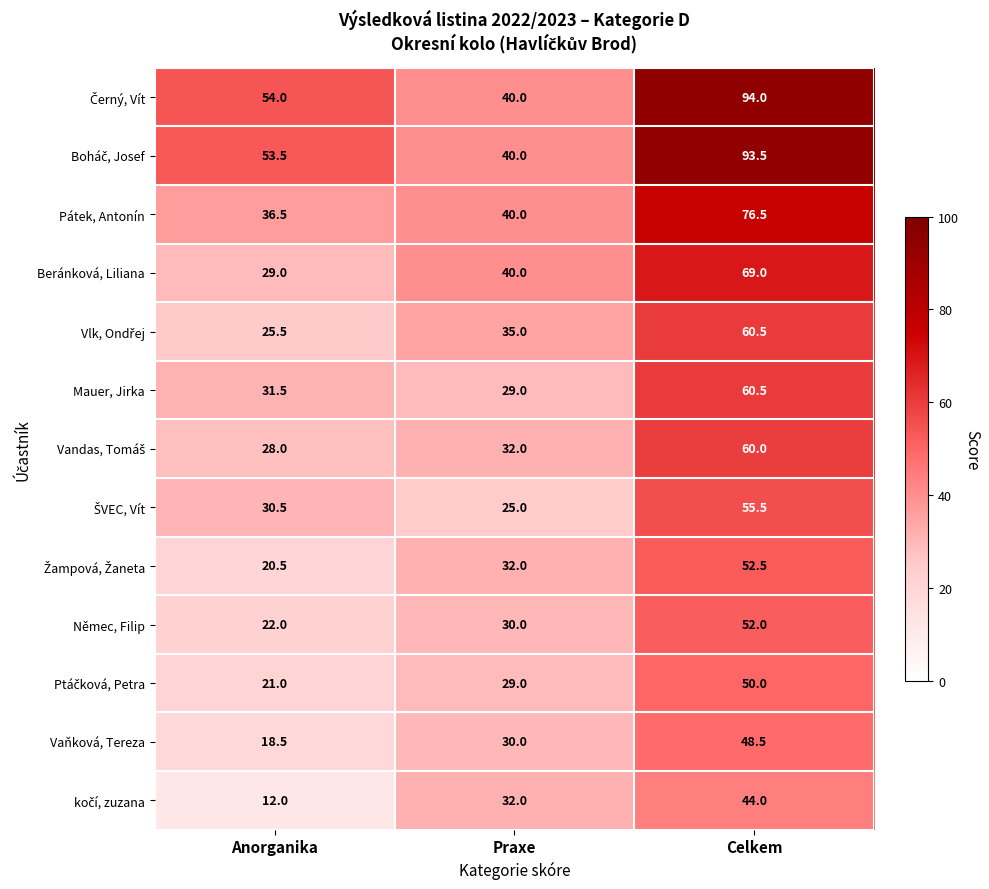

How many Němec, Filip values are between 22 and 52?

3